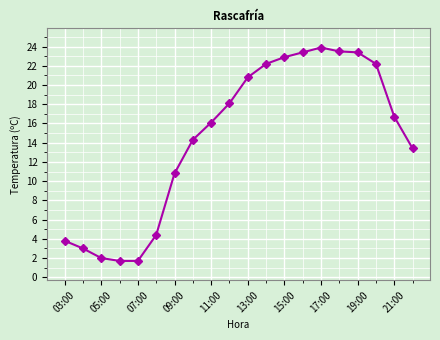

What is the value of the 7th point from the left?

10.8